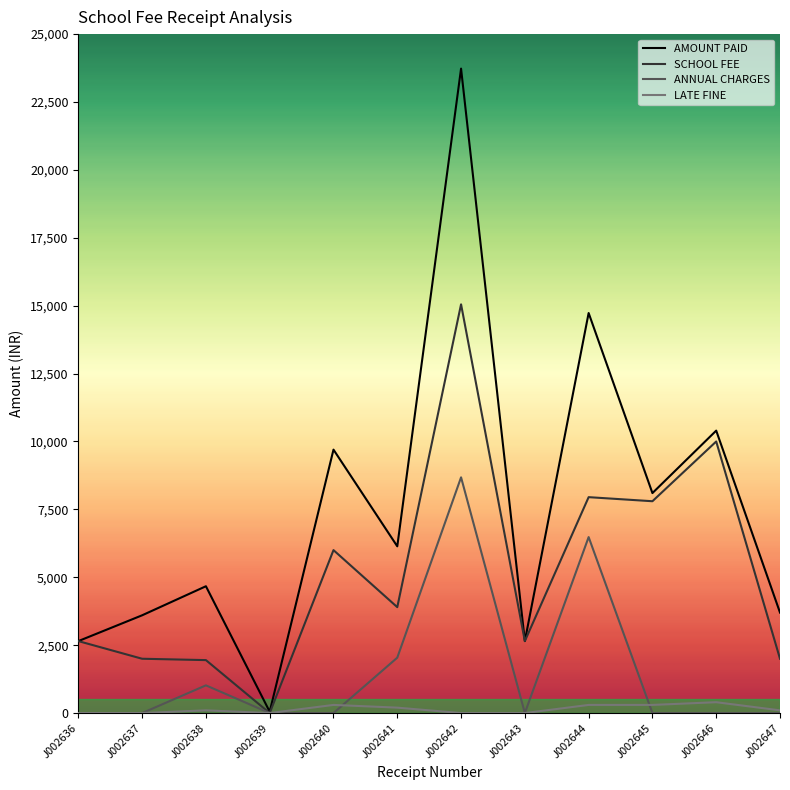

What is the difference between the ANNUAL CHARGES values at J002638 and J002636?

1020